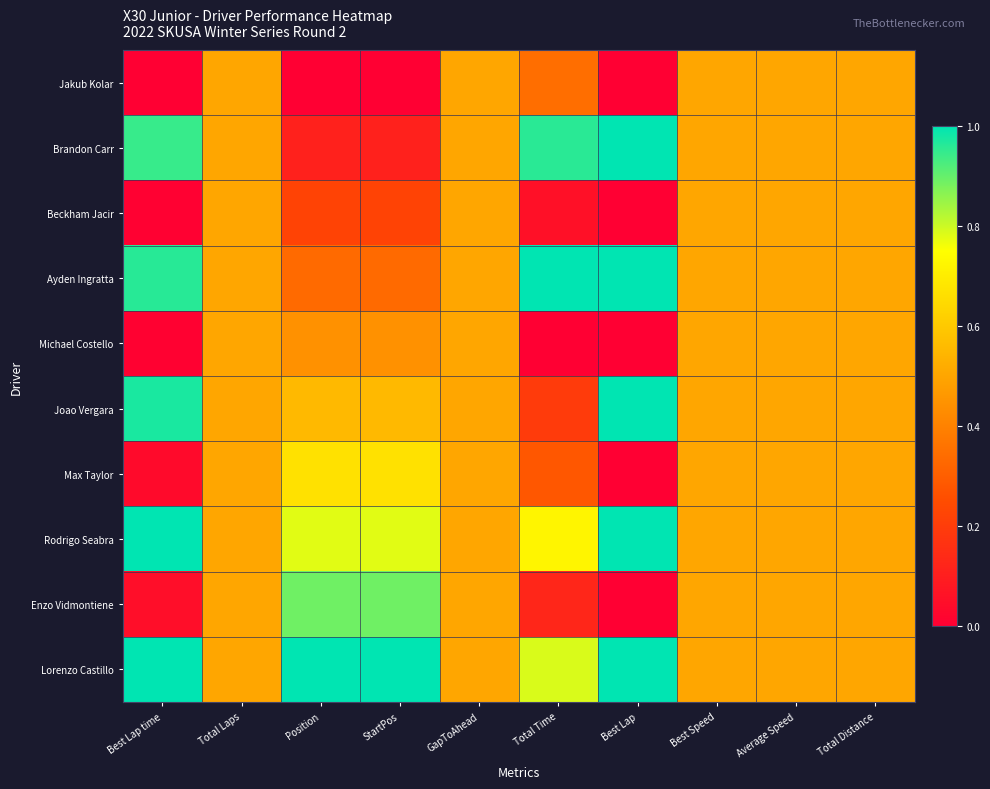

How many categories are shown in the chart?

10